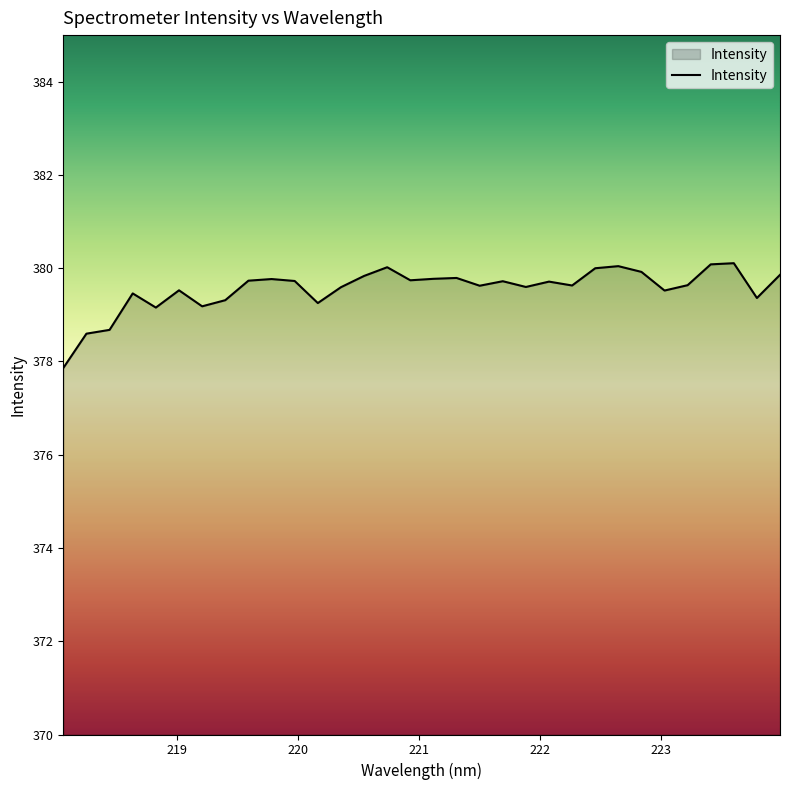

What is the smallest value displayed?

377.9